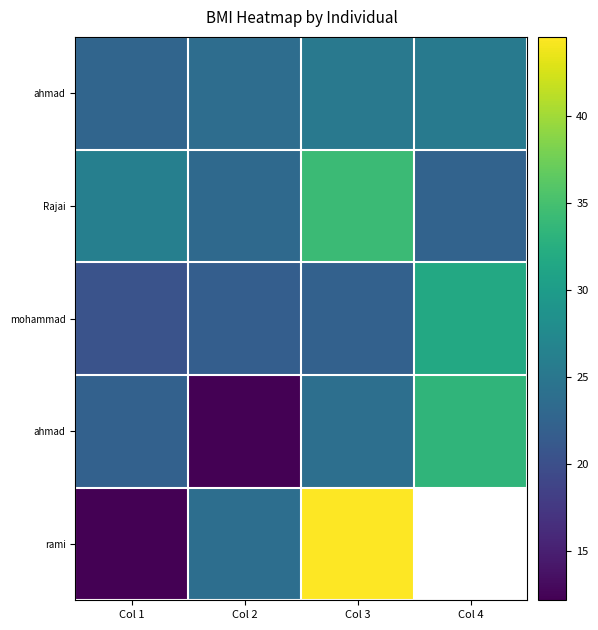

What is the maximum value shown in the chart?

44.5